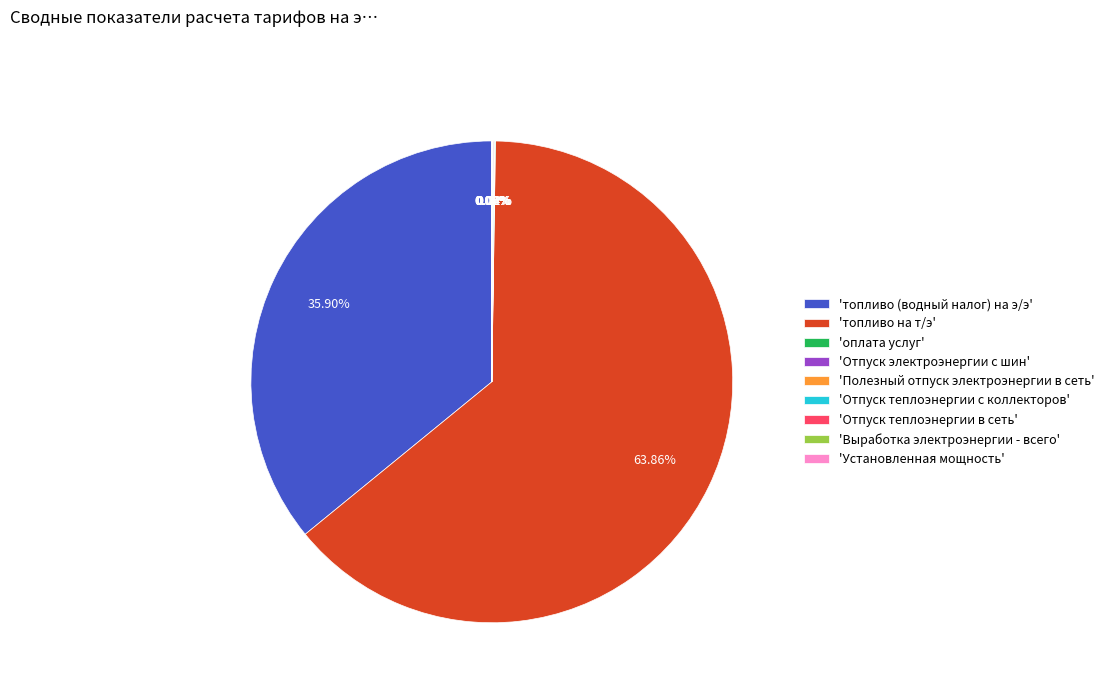

What is the majority slice?

'топливо на т/э'